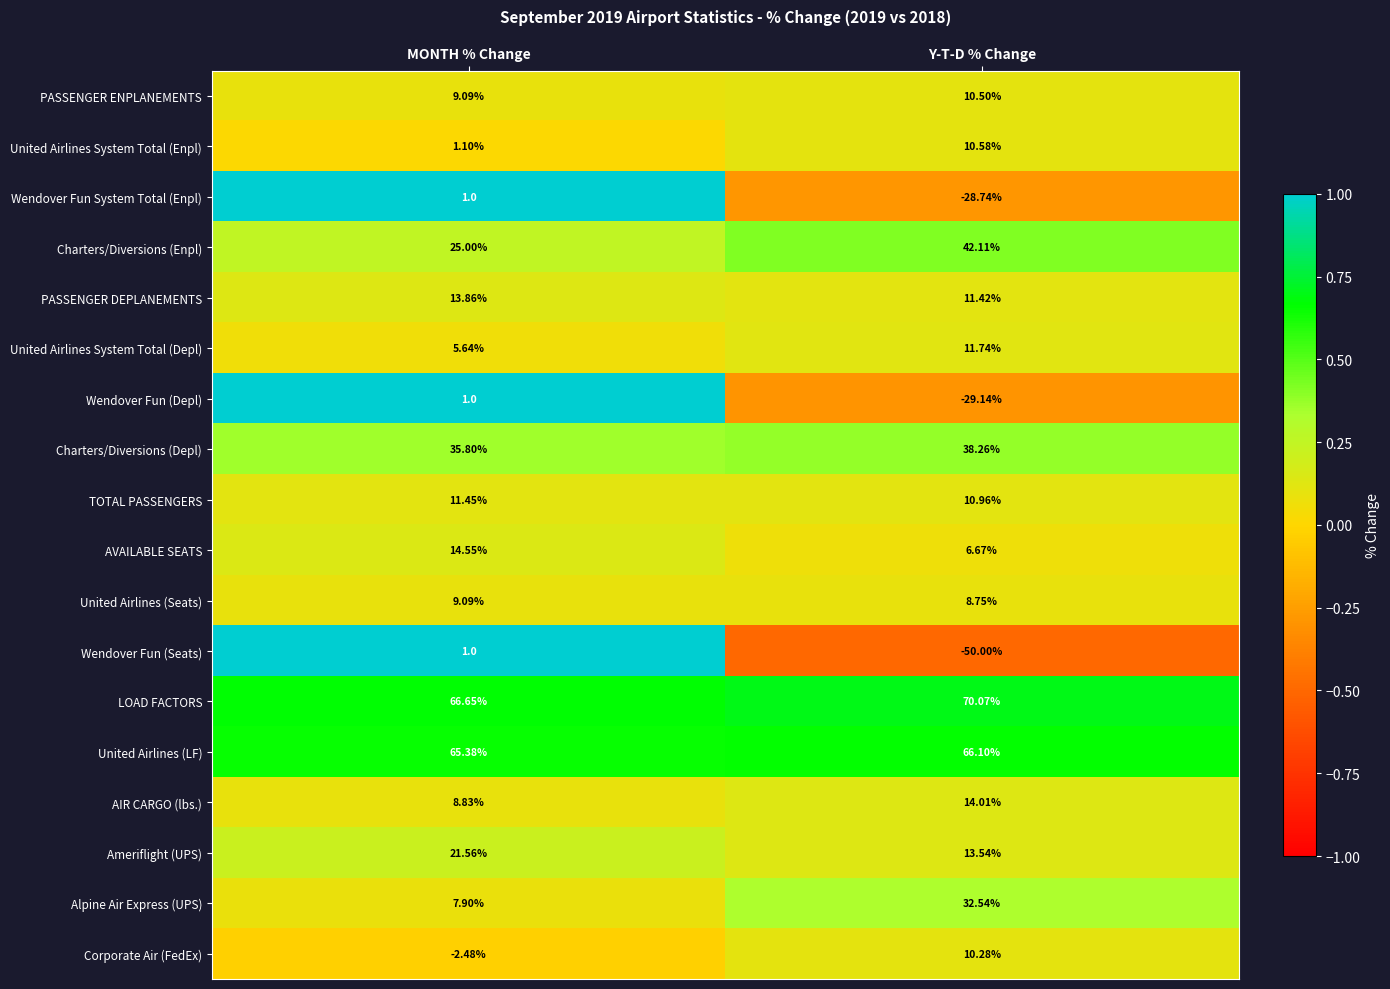

Where does the AIR CARGO (lbs.) series first go above 14?

Y-T-D % Change